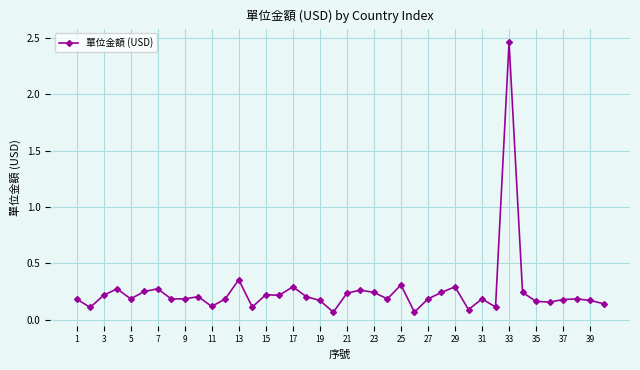

True or false: the data has more than 2 interior local peaks.

True